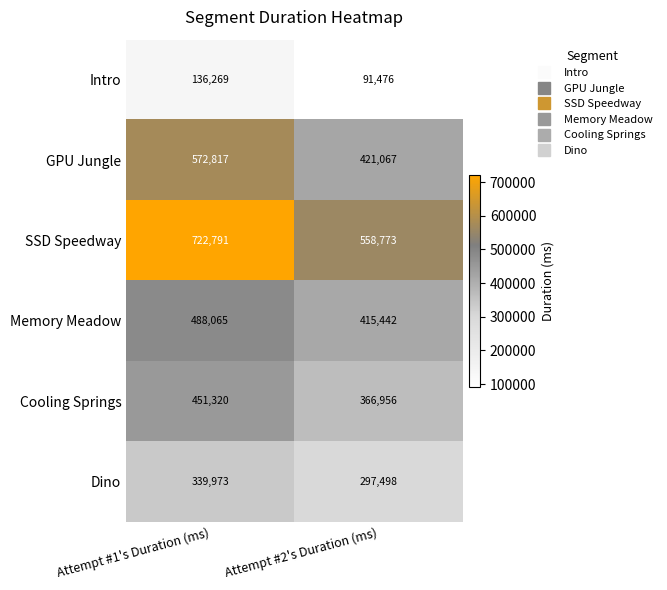

At which category is the sum across all series the highest?

Attempt #1's Duration (ms)